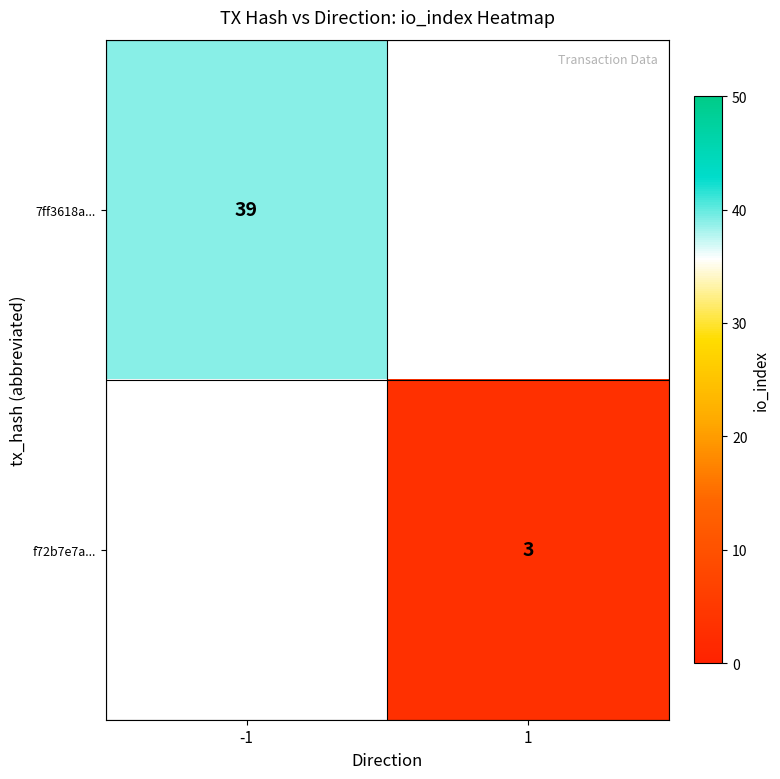

Is it true that f72b7e7a... equals 5 at 1?

False